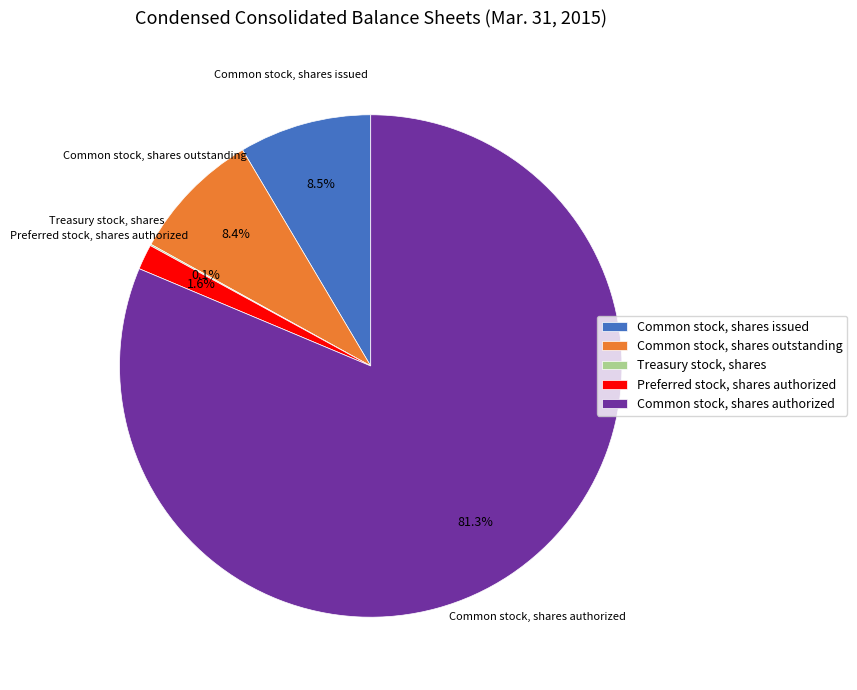

What percentage is NOT represented by Common stock, shares issued?

91.5%